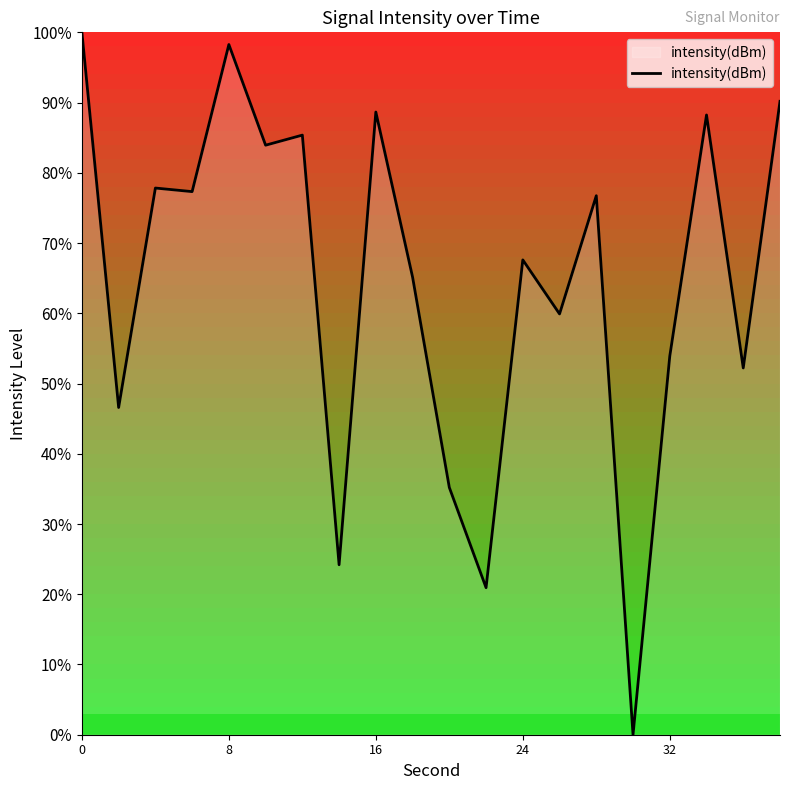

What is the average value?

64.6